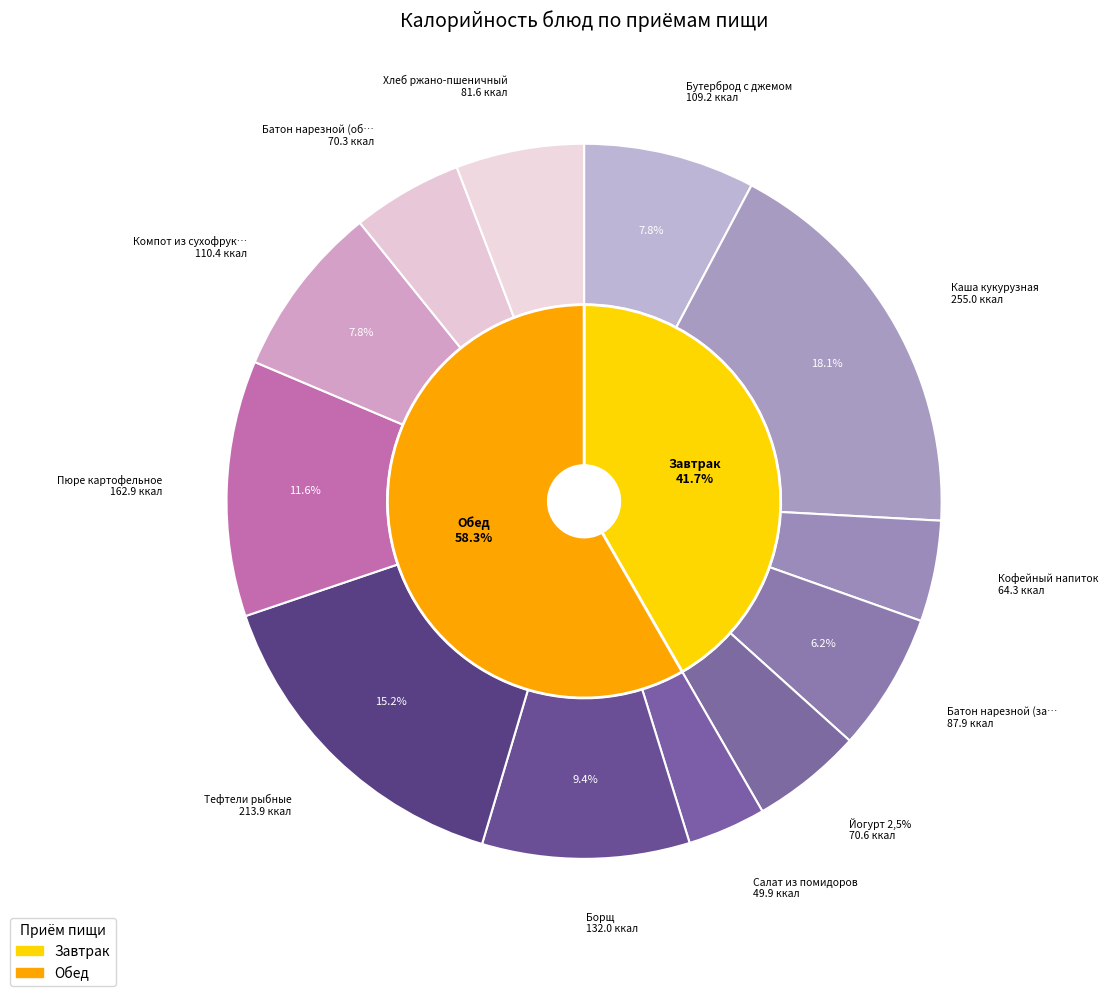

Combined, do Бутерброд с джемом and Борщ account for over 50%?

No